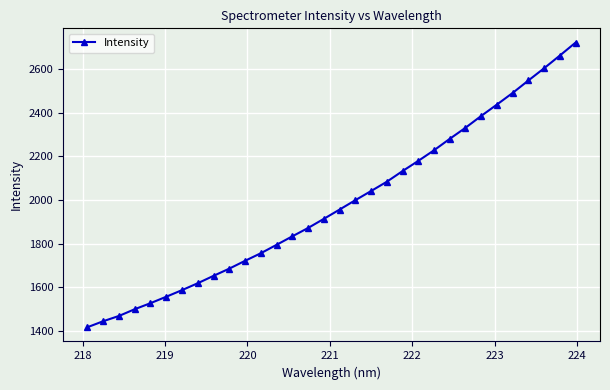

True or false: the data has more than 2 interior local peaks.

False